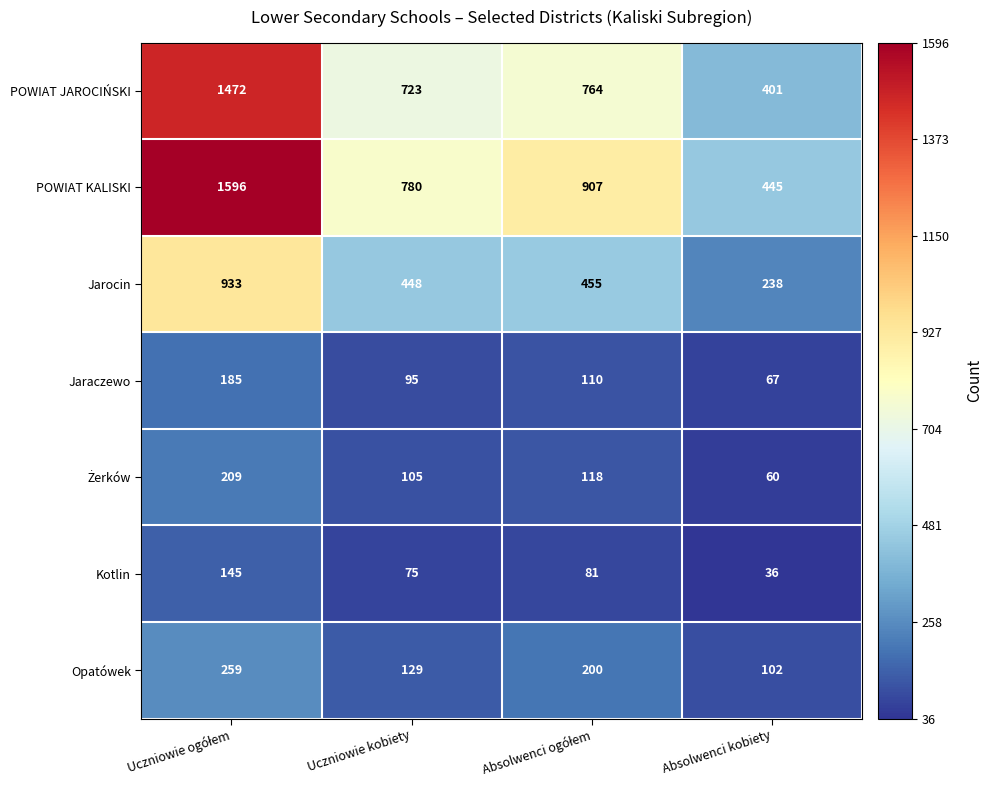

Read the Jarocin value at Absolwenci kobiety, to the nearest 100.

200